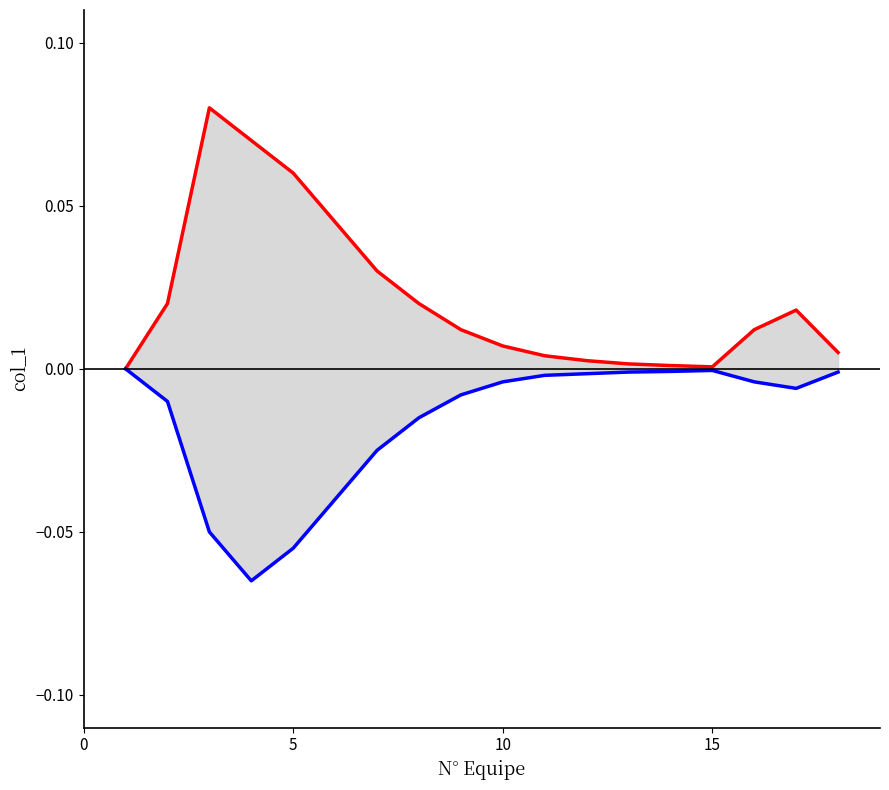

Is it true that lower equals -0.0 at 5?

False